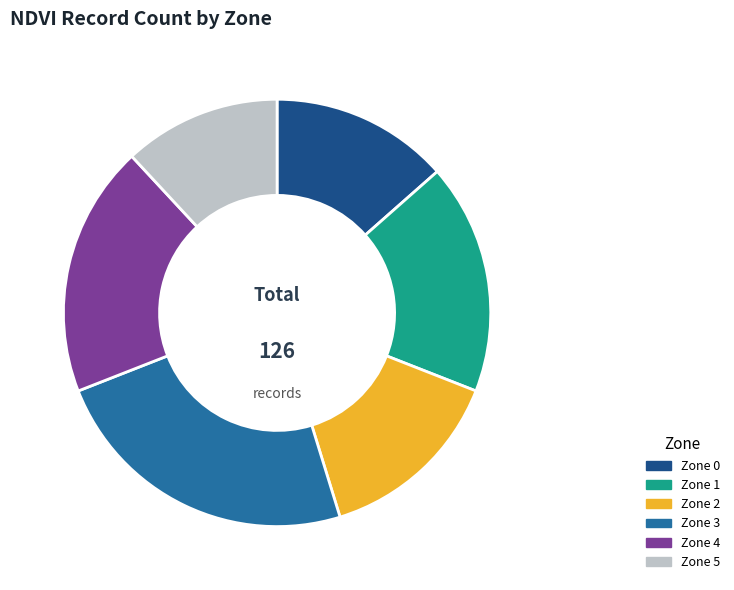

Count the number of slices in the pie.

6